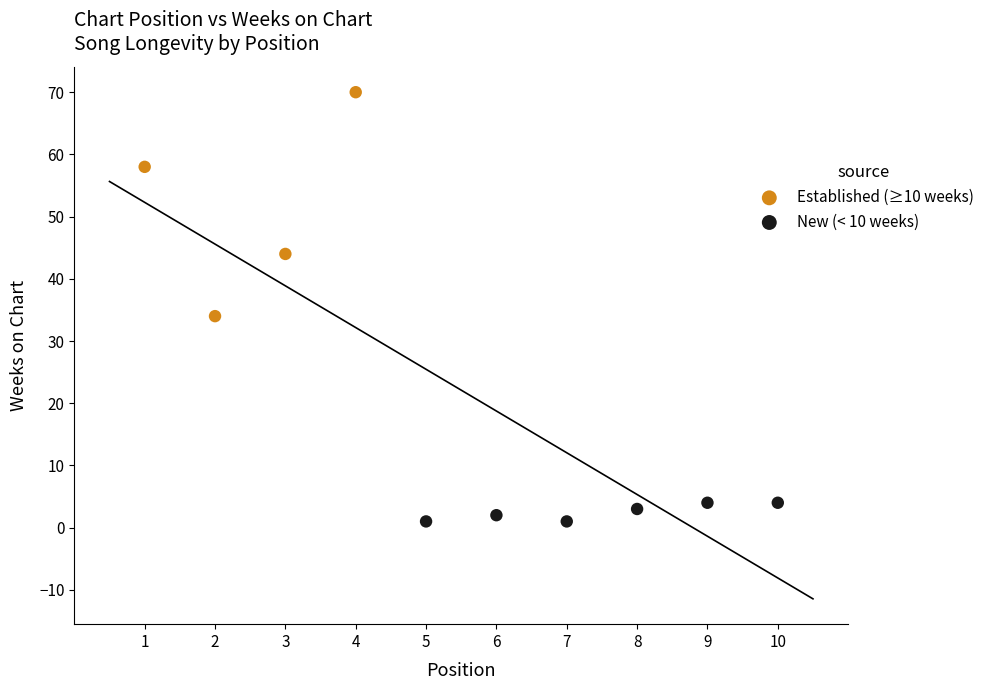

Which series has the widest spread of Y values?

Established (≥10 weeks)